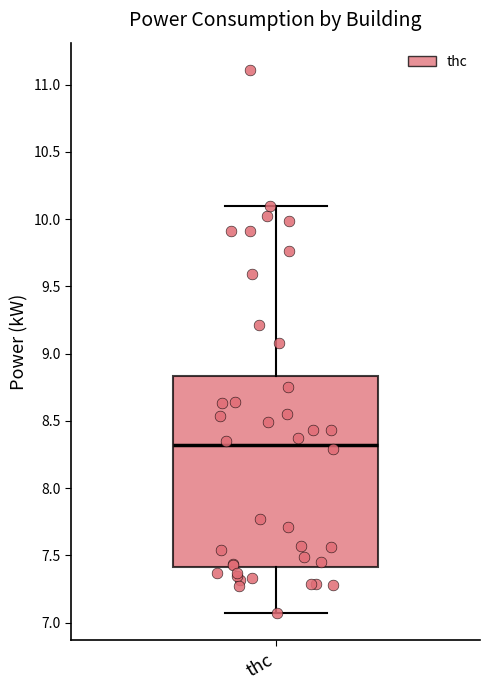

Read this box plot against the y-axis: the position of the median line, the range covered by the box, and the ends of both whiskers. The values are not printed on the chart, so give them approximately, as read against the axis.

median 8.30, box 7.40 to 8.85, whiskers 7.05 to 10.10